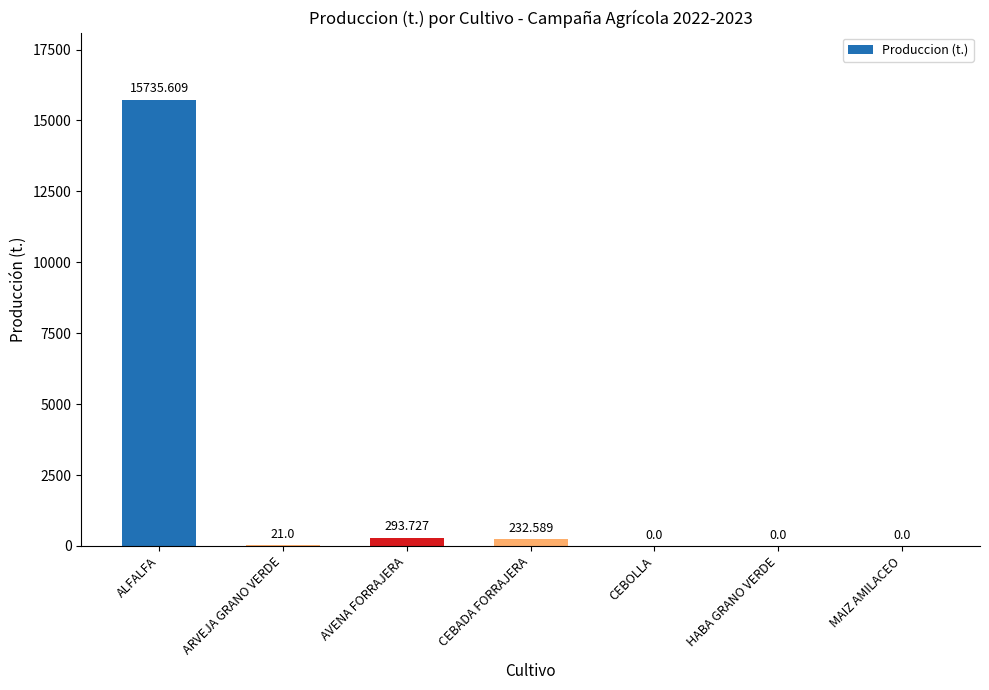

Between ARVEJA GRANO VERDE and MAIZ AMILACEO, which is larger?

ARVEJA GRANO VERDE